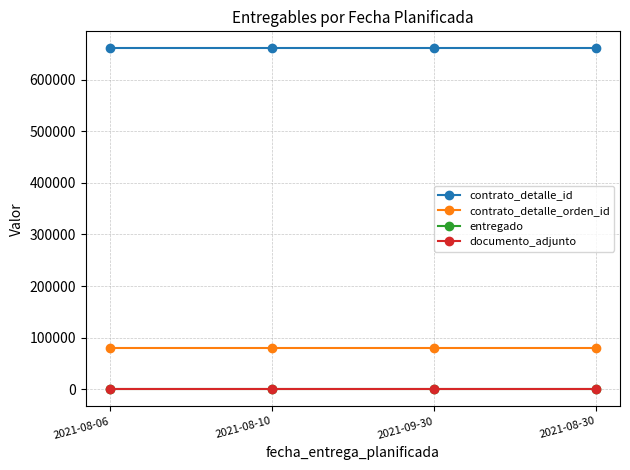

List the series in order of their peak value, highest first.

contrato_detalle_id, contrato_detalle_orden_id, entregado, documento_adjunto